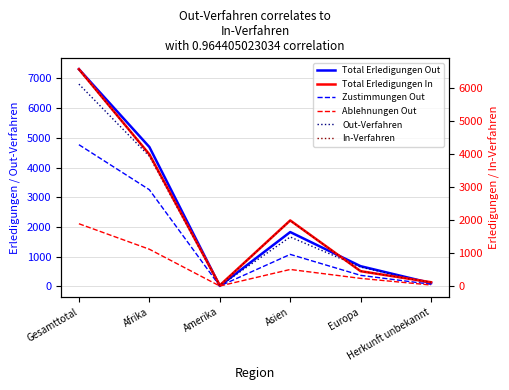

Where is the first local maximum for Total Erledigungen Out?

Asien